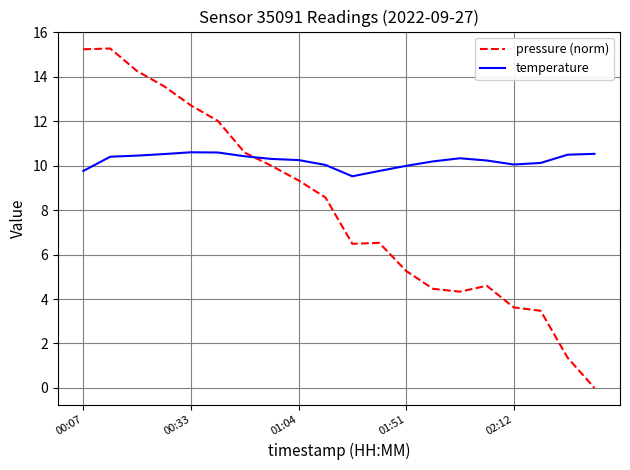

Rank the series by their average value, from highest to lowest.

temperature, pressure (norm)